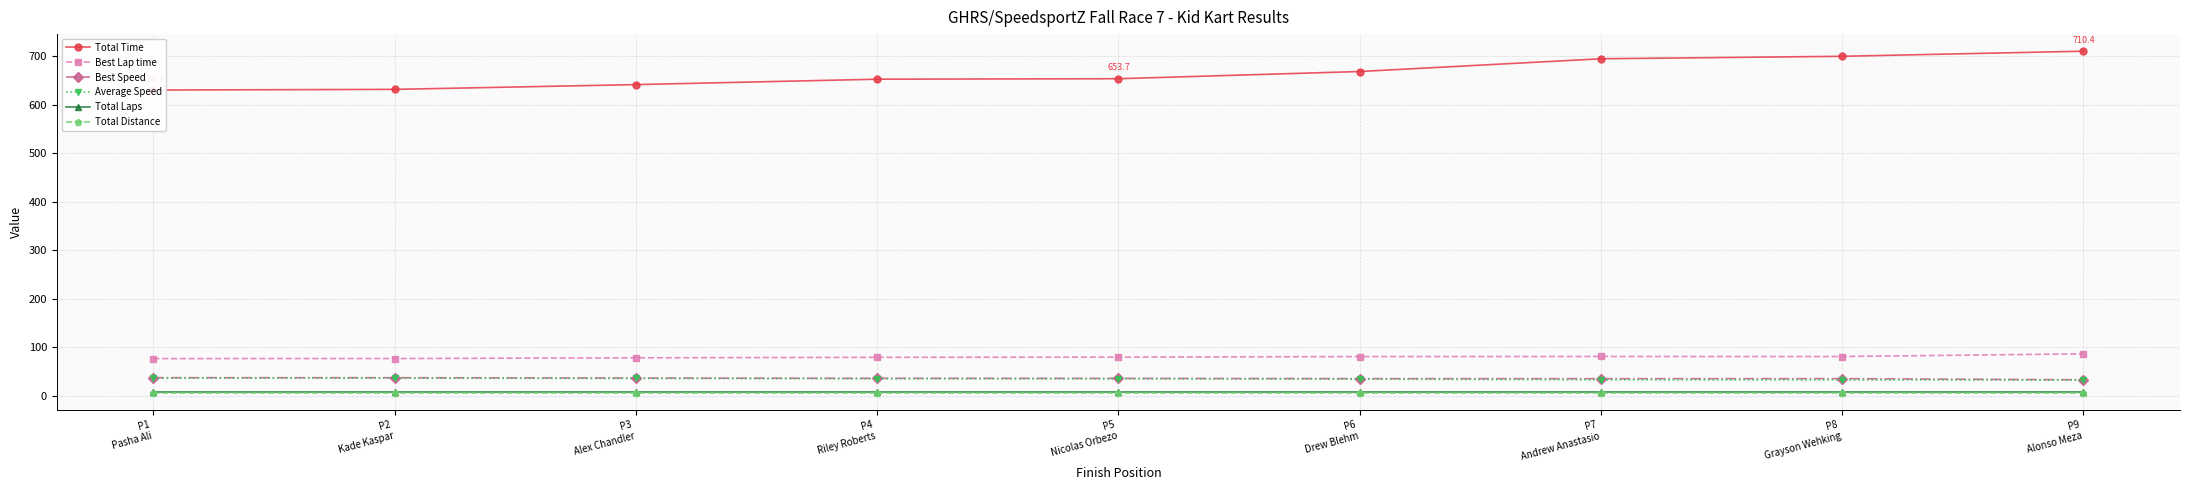

Reading left to right, what are all the values shown in this chart?

Total Time: P1
Pasha Ali=630.3	P2
Kade Kaspar=631.7	P3
Alex Chandler=641.5	P4
Riley Roberts=652.7	P5
Nicolas Orbezo=653.7	P6
Drew Blehm=668.5	P7
Andrew Anastasio=694.8	P8
Grayson Wehking=699.9	P9
Alonso Meza=710.4
Best Lap time: P1
Pasha Ali=76.9	P2
Kade Kaspar=77.0	P3
Alex Chandler=78.5	P4
Riley Roberts=79.5	P5
Nicolas Orbezo=79.8	P6
Drew Blehm=81.0	P7
Andrew Anastasio=81.3	P8
Grayson Wehking=81.1	P9
Alonso Meza=86.7
Best Speed: P1
Pasha Ali=37.5	P2
Kade Kaspar=37.4	P3
Alex Chandler=36.7	P4
Riley Roberts=36.2	P5
Nicolas Orbezo=36.1	P6
Drew Blehm=35.5	P7
Andrew Anastasio=35.4	P8
Grayson Wehking=35.5	P9
Alonso Meza=33.2
Average Speed: P1
Pasha Ali=36.6	P2
Kade Kaspar=36.5	P3
Alex Chandler=35.9	P4
Riley Roberts=35.3	P5
Nicolas Orbezo=35.2	P6
Drew Blehm=34.5	P7
Andrew Anastasio=33.2	P8
Grayson Wehking=32.9	P9
Alonso Meza=32.4
Total Laps: P1
Pasha Ali=8.0	P2
Kade Kaspar=8.0	P3
Alex Chandler=8.0	P4
Riley Roberts=8.0	P5
Nicolas Orbezo=8.0	P6
Drew Blehm=8.0	P7
Andrew Anastasio=8.0	P8
Grayson Wehking=8.0	P9
Alonso Meza=8.0
Total Distance: P1
Pasha Ali=6.4	P2
Kade Kaspar=6.4	P3
Alex Chandler=6.4	P4
Riley Roberts=6.4	P5
Nicolas Orbezo=6.4	P6
Drew Blehm=6.4	P7
Andrew Anastasio=6.4	P8
Grayson Wehking=6.4	P9
Alonso Meza=6.4